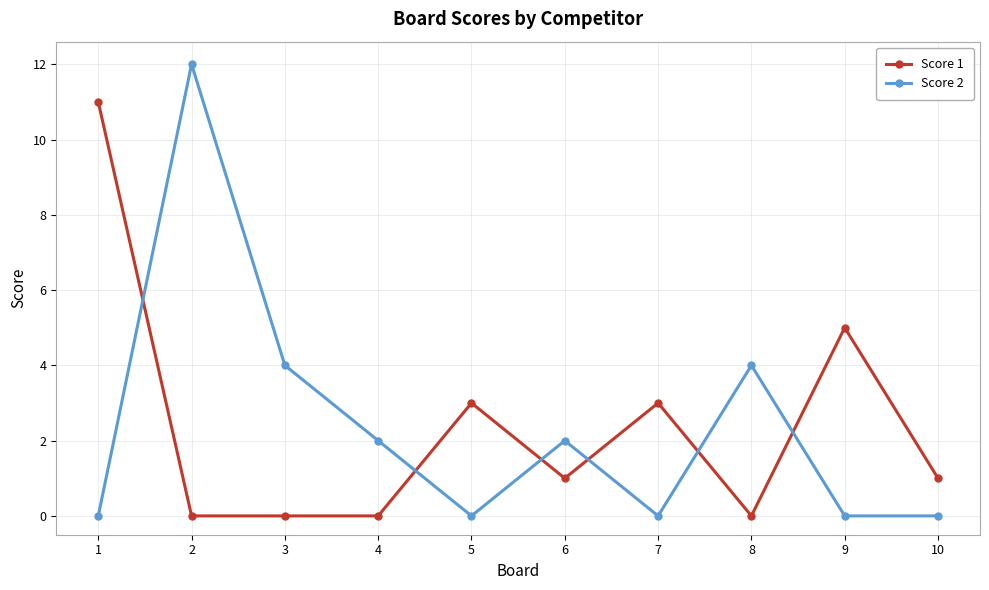

At which category does Score 2 reach its first local valley?

5